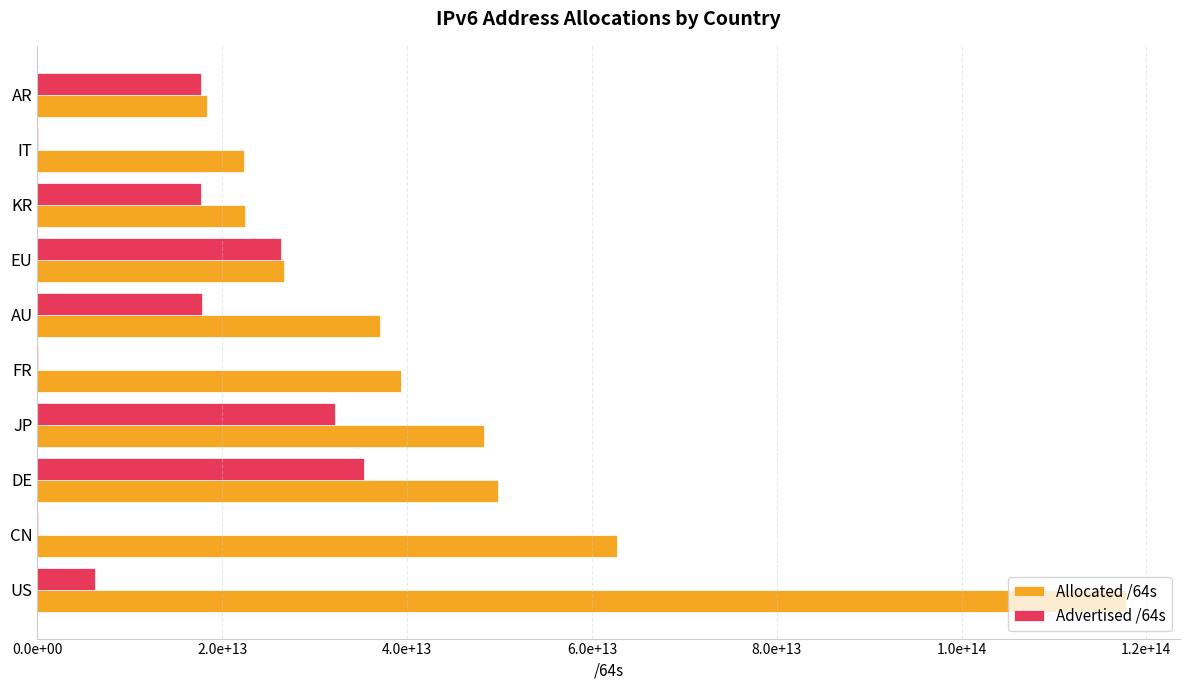

What is the value of the Allocated /64s bar at the 9th from the left?

22320945627136